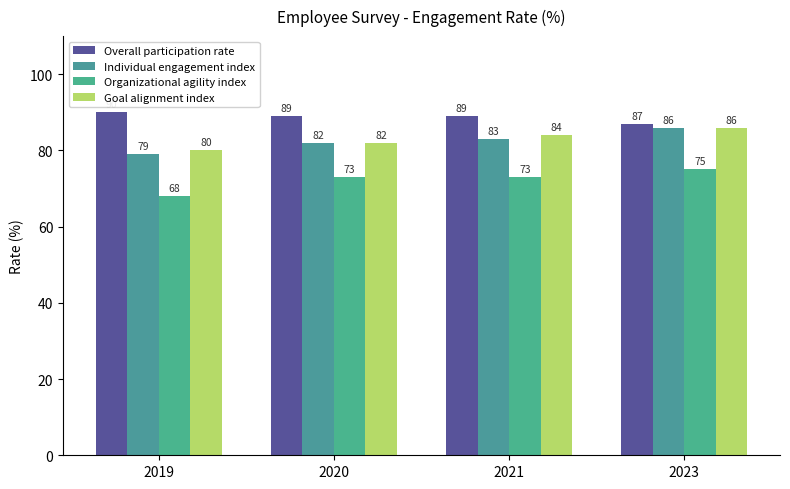

Reading left to right, list all the values displayed in this chart.

Overall participation rate: 2019=90	2020=89	2021=89	2023=87
Individual engagement index: 2019=79	2020=82	2021=83	2023=86
Organizational agility index: 2019=68	2020=73	2021=73	2023=75
Goal alignment index: 2019=80	2020=82	2021=84	2023=86